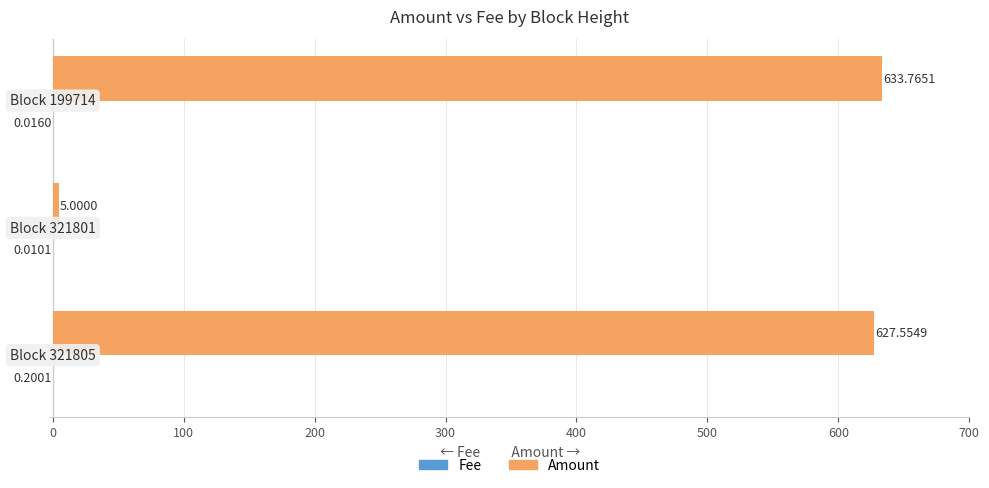

Which series has the largest total across all categories?

Amount